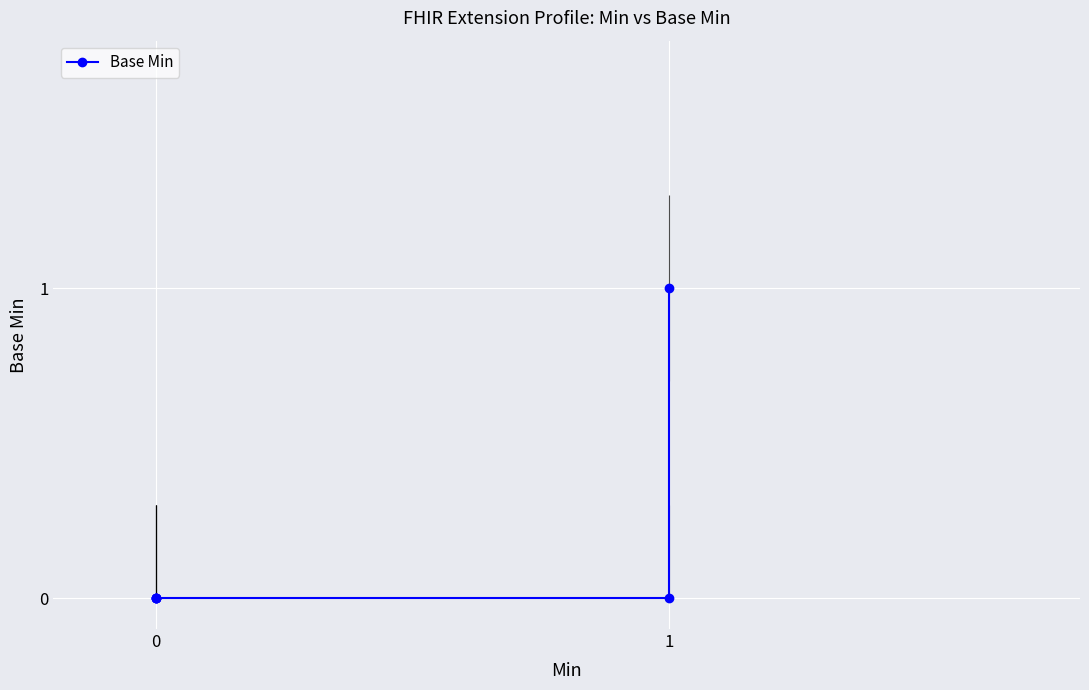

What is the sum of all values?

1